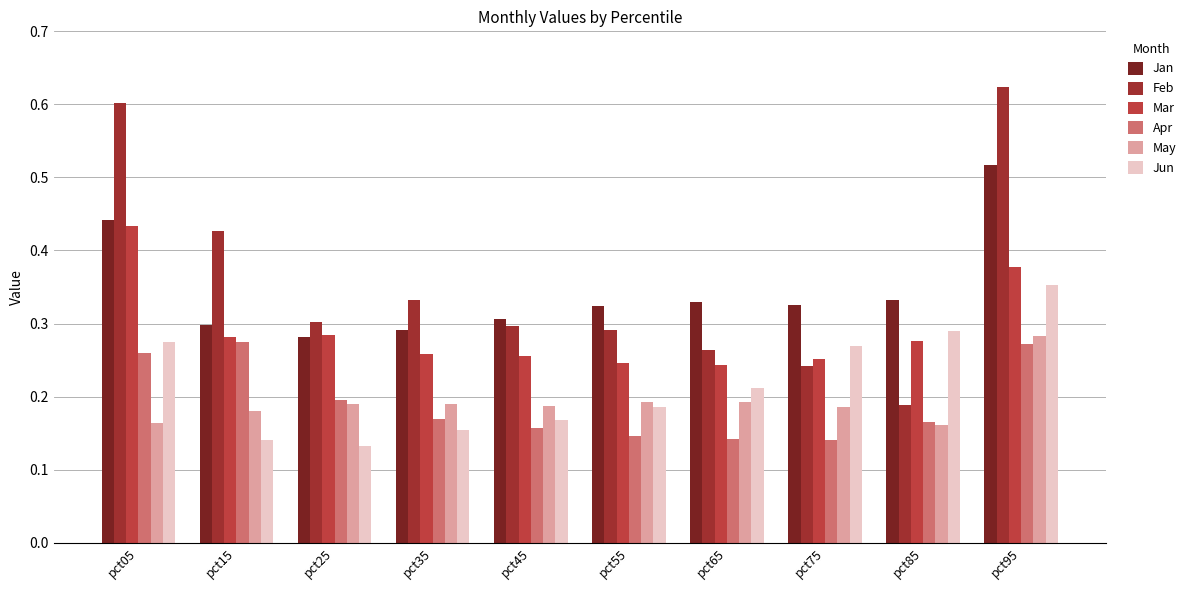

The value of May at pct35 is 0.3. True or false?

False